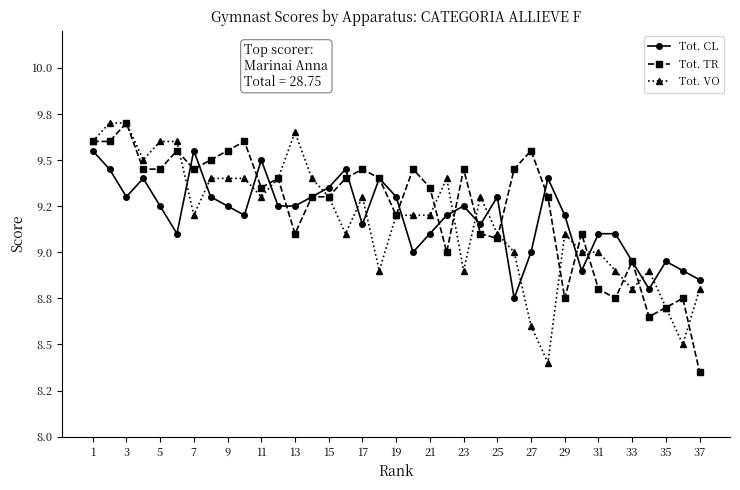

Where does the Tot. TR series first go above 9?

1